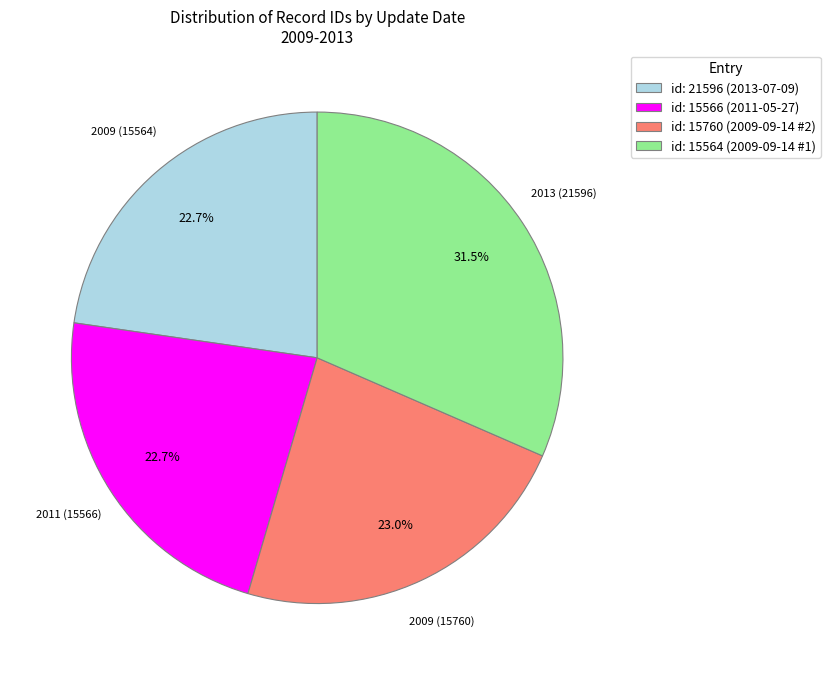

Which category has the biggest portion of the pie?

id: 15564 (2009-09-14 #1)